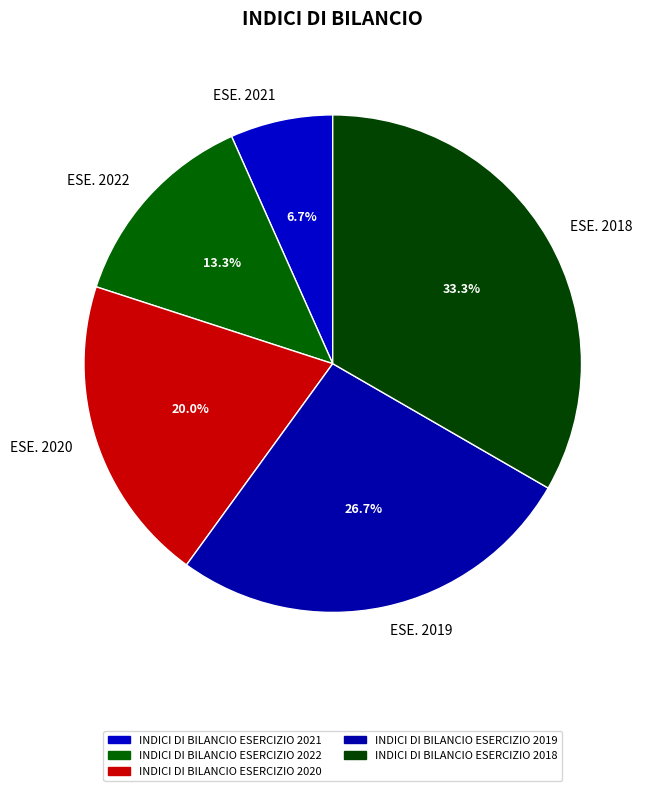

Which has a higher value, INDICI DI BILANCIO ESERCIZIO 2022 or INDICI DI BILANCIO ESERCIZIO 2021?

INDICI DI BILANCIO ESERCIZIO 2022